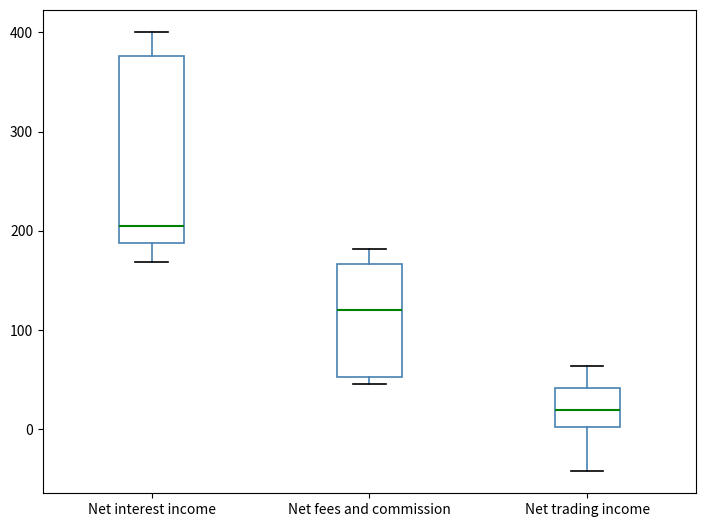

Comparing the boxes themselves (not the whiskers), which one is the tallest?

Net interest income